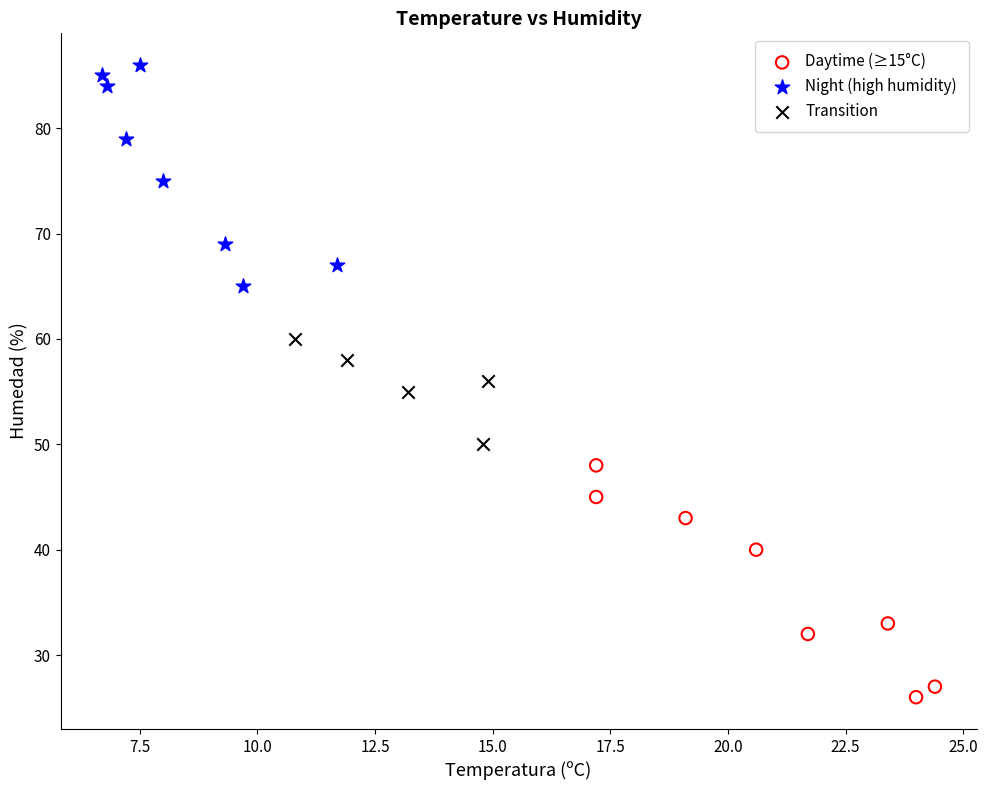

Which series reaches the maximum Y coordinate?

Night (high humidity)